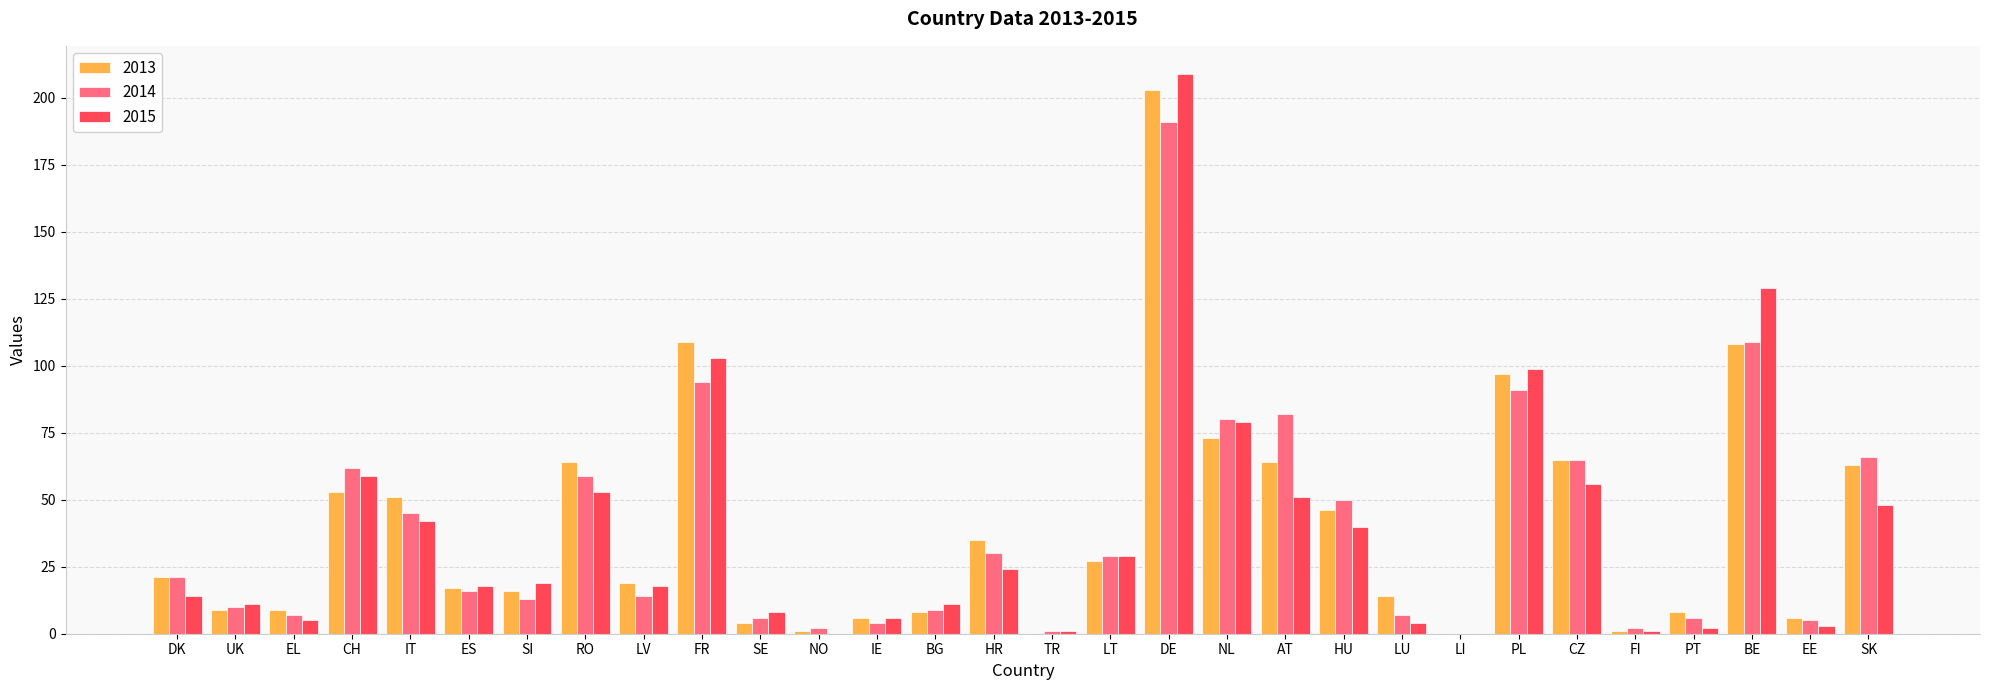

Reading left to right, list all the values displayed in this chart.

2013: DK=21	UK=9	EL=9	CH=53	IT=51	ES=17	SI=16	RO=64	LV=19	FR=109	SE=4	NO=1	IE=6	BG=8	HR=35	TR=0	LT=27	DE=203	NL=73	AT=64	HU=46	LU=14	LI=0	PL=97	CZ=65	FI=1	PT=8	BE=108	EE=6	SK=63
2014: DK=21	UK=10	EL=7	CH=62	IT=45	ES=16	SI=13	RO=59	LV=14	FR=94	SE=6	NO=2	IE=4	BG=9	HR=30	TR=1	LT=29	DE=191	NL=80	AT=82	HU=50	LU=7	LI=0	PL=91	CZ=65	FI=2	PT=6	BE=109	EE=5	SK=66
2015: DK=14	UK=11	EL=5	CH=59	IT=42	ES=18	SI=19	RO=53	LV=18	FR=103	SE=8	NO=0	IE=6	BG=11	HR=24	TR=1	LT=29	DE=209	NL=79	AT=51	HU=40	LU=4	LI=0	PL=99	CZ=56	FI=1	PT=2	BE=129	EE=3	SK=48